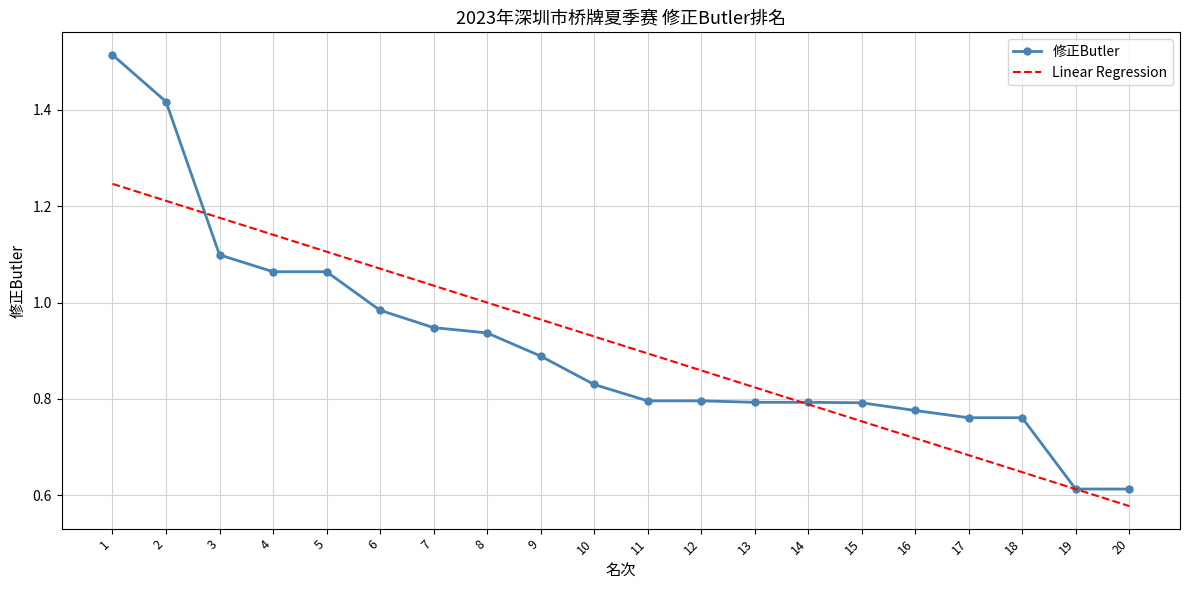

The Linear Regression series shows 1.4 at 7. True or false?

False